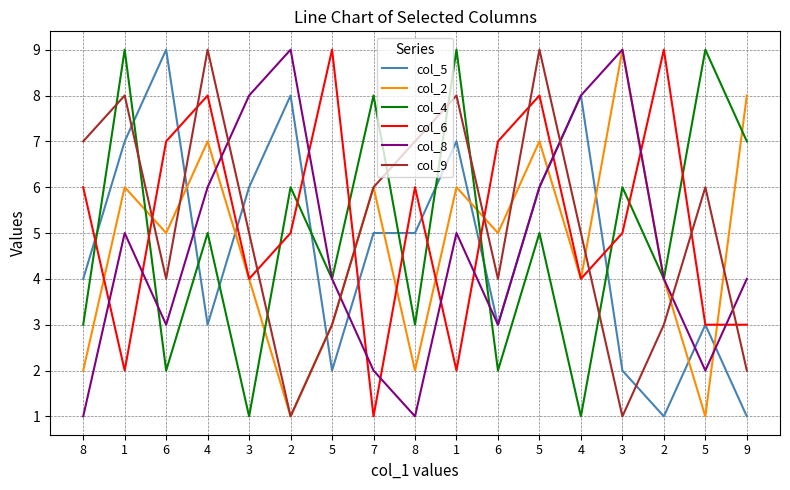

True or false: col_6 has more than 0 interior local peaks.

True